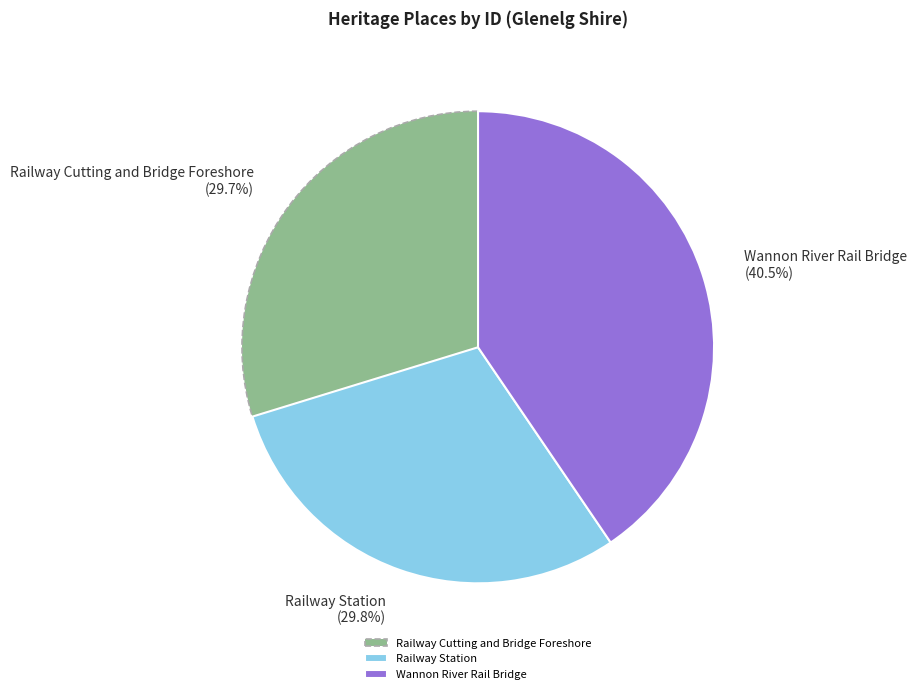

Do Wannon River Rail Bridge and Railway Station together represent more than half of the pie?

Yes